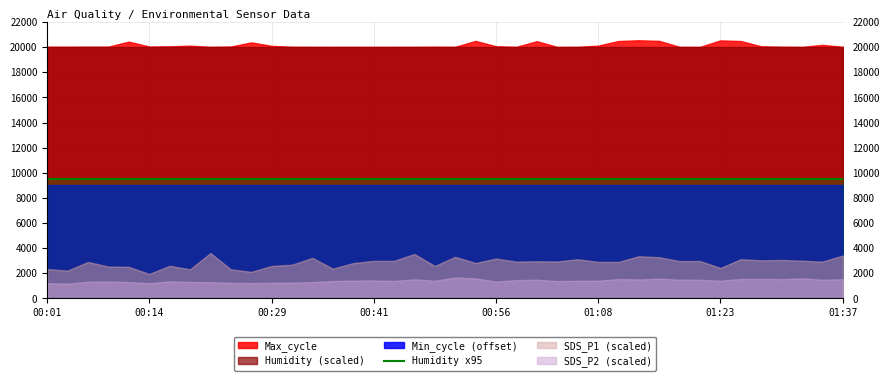

What is the average value of the SDS_P1 series?

28.5